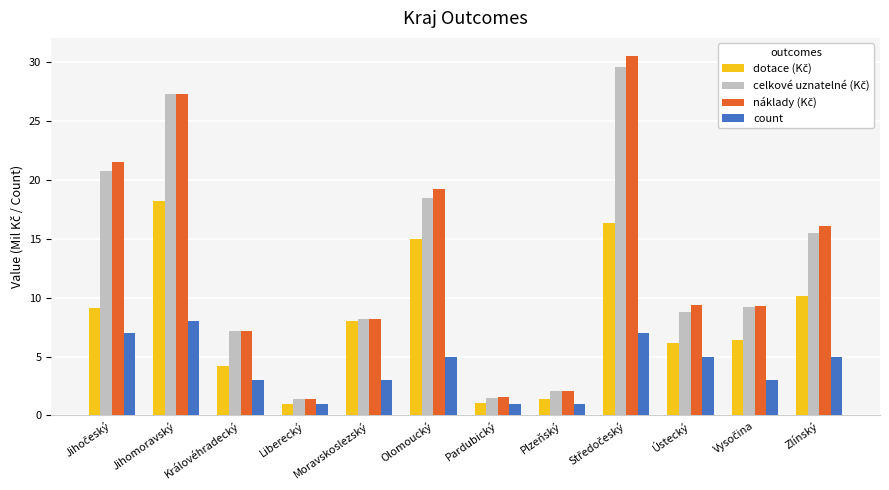

What is the total value across all series at Královéhradecký?

21.6